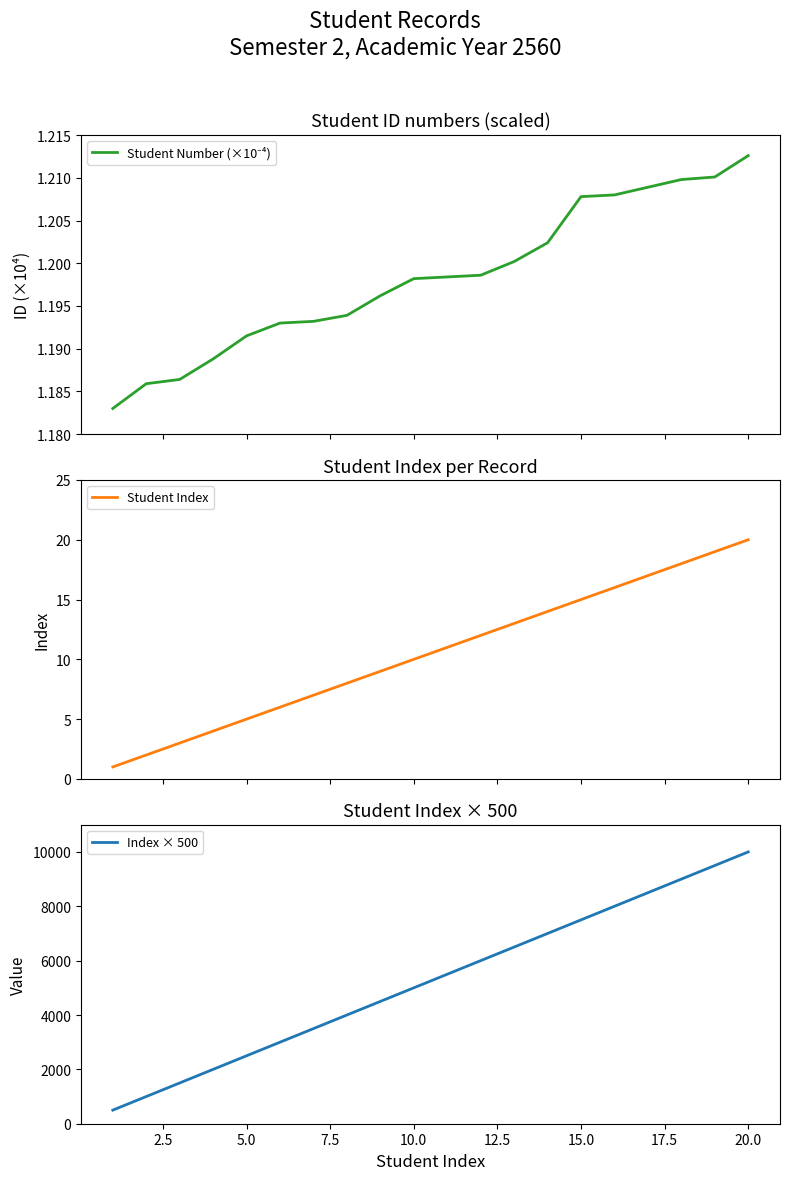

How many data points does each series have?

20